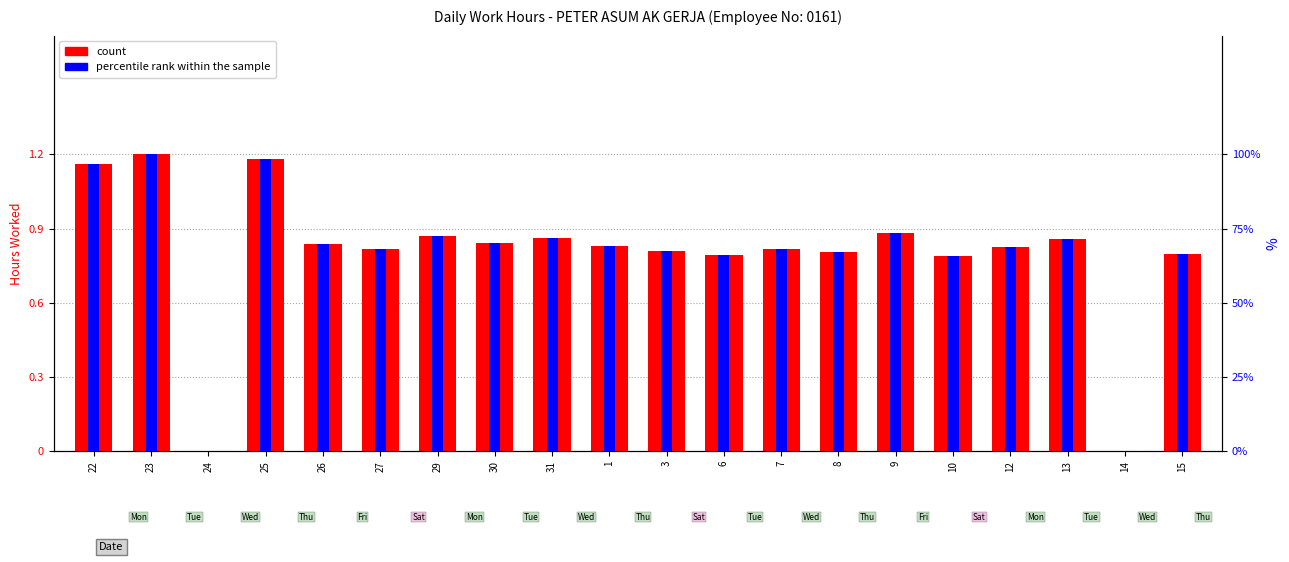

What is the spread (max minus min) of values at 6?

55.9